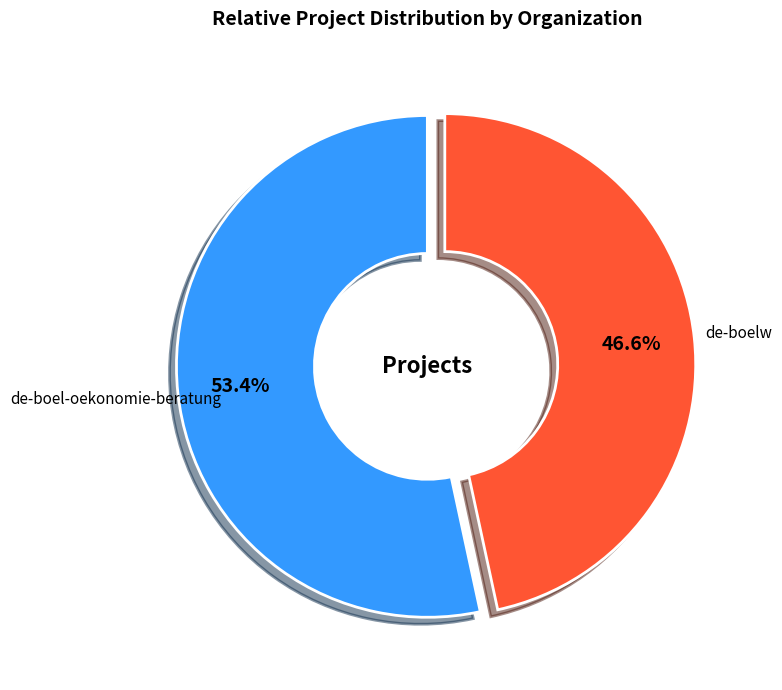

Is there a majority slice in this chart?

Yes